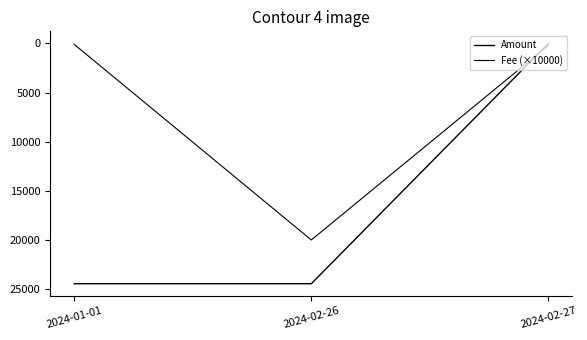

How many lines are shown in the chart?

2